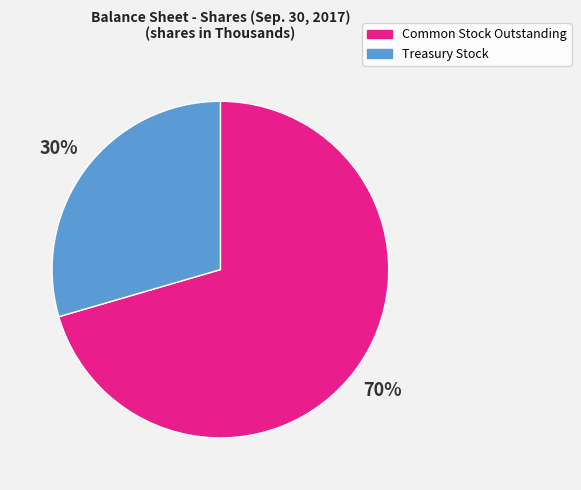

Rank the categories by value from highest to lowest.

Common Stock Outstanding, Treasury Stock